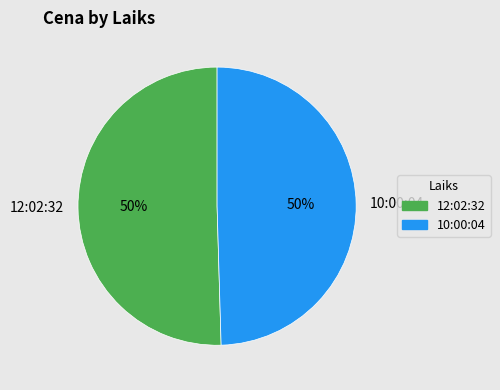

Approximately how many times larger is the value at 10:00:04 compared to 12:02:32?

1.0